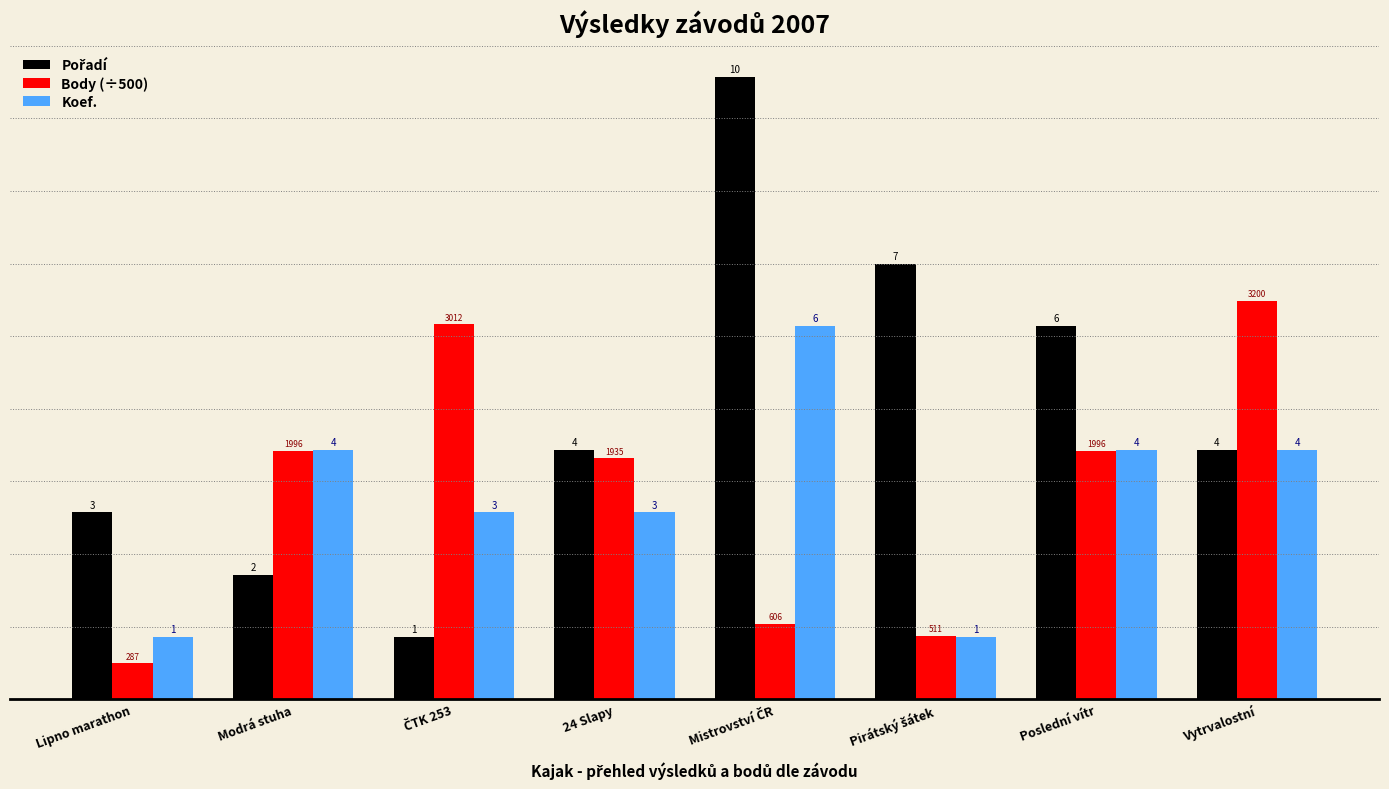

What is the sum of all Koef. values?

26.0